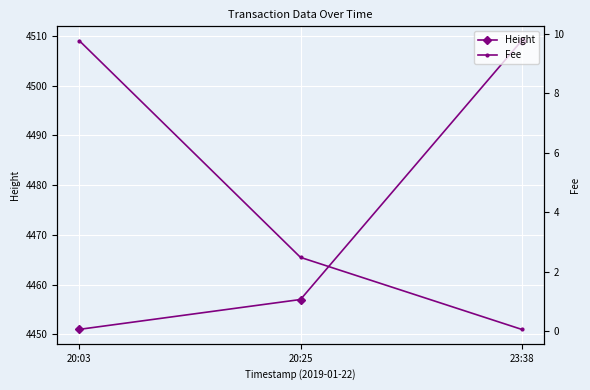

Reading right to left, transcribe all the data shown in this chart.

Height: 23:38=4509.0	20:25=4457.0	20:03=4451.0
Fee: 23:38=0.1	20:25=2.5	20:03=9.8